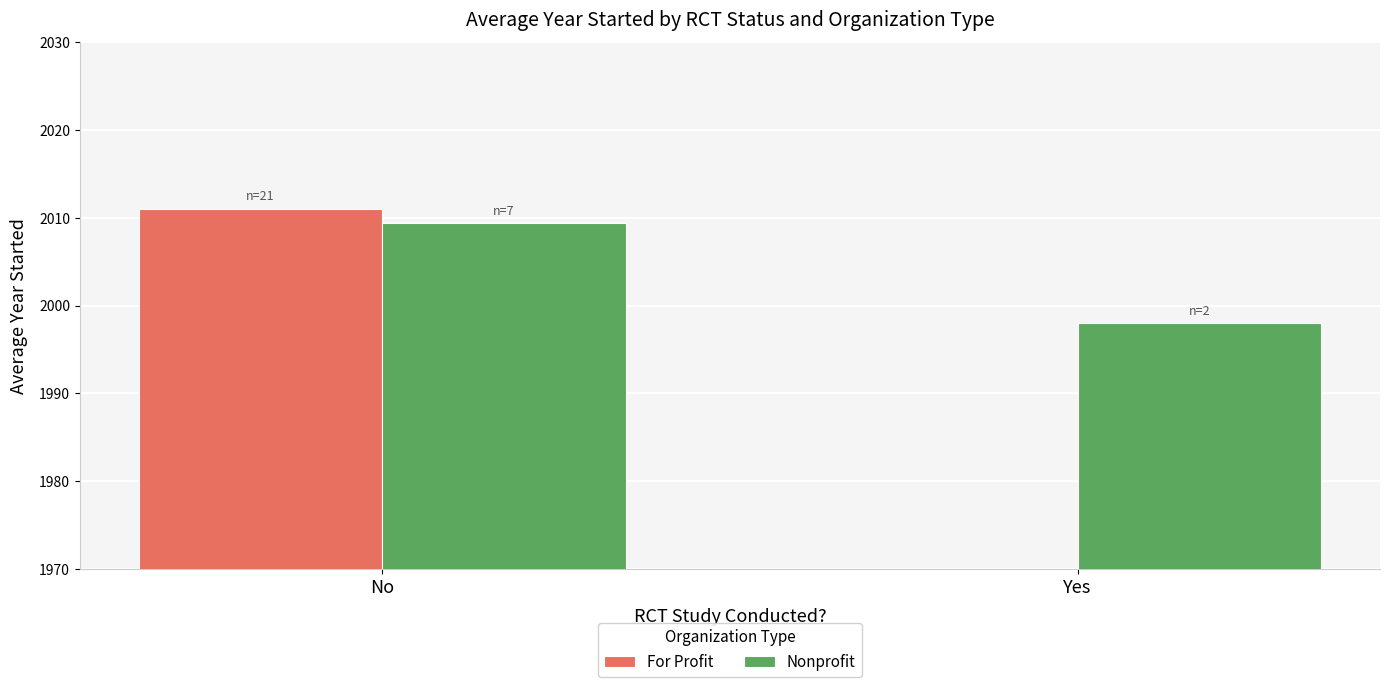

Reading left to right, what are all the values shown in this chart?

For Profit: No=2011.0	Yes=0.0
Nonprofit: No=2009.4	Yes=1998.0